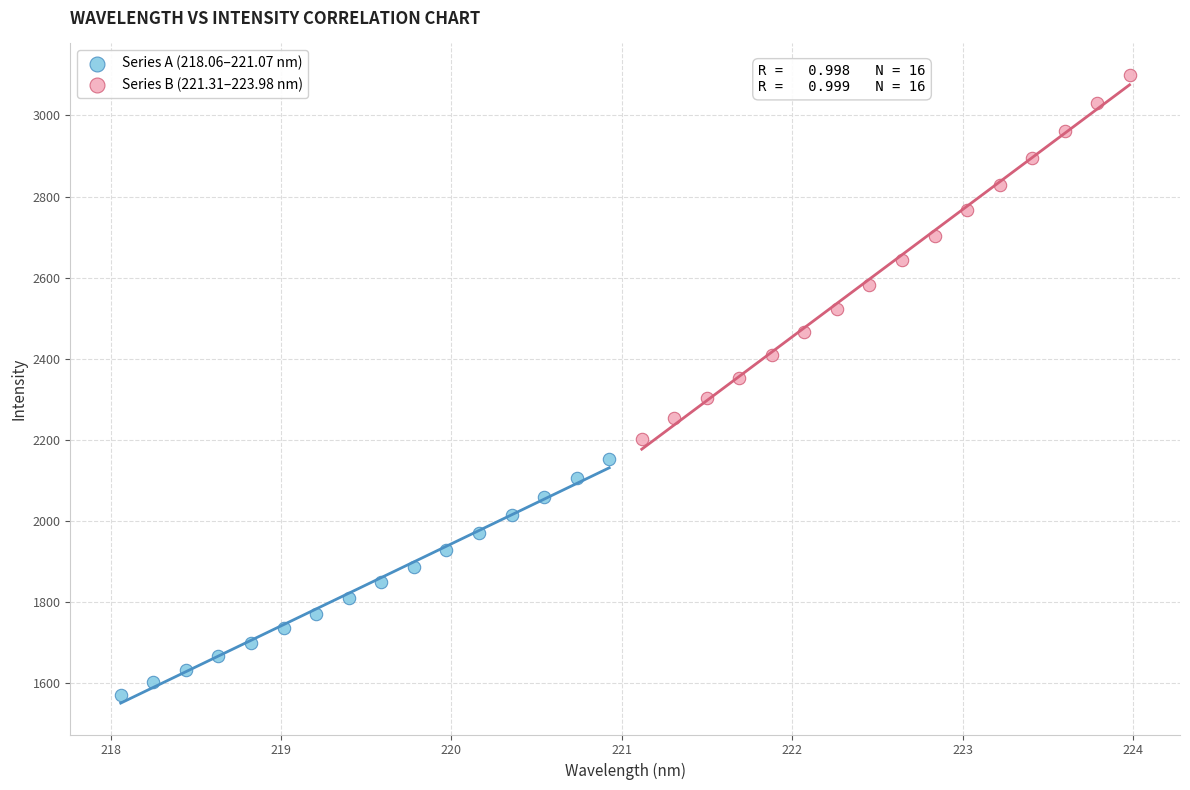

Which series has the largest Y range (max minus min)?

Series B (221.31–223.98 nm)